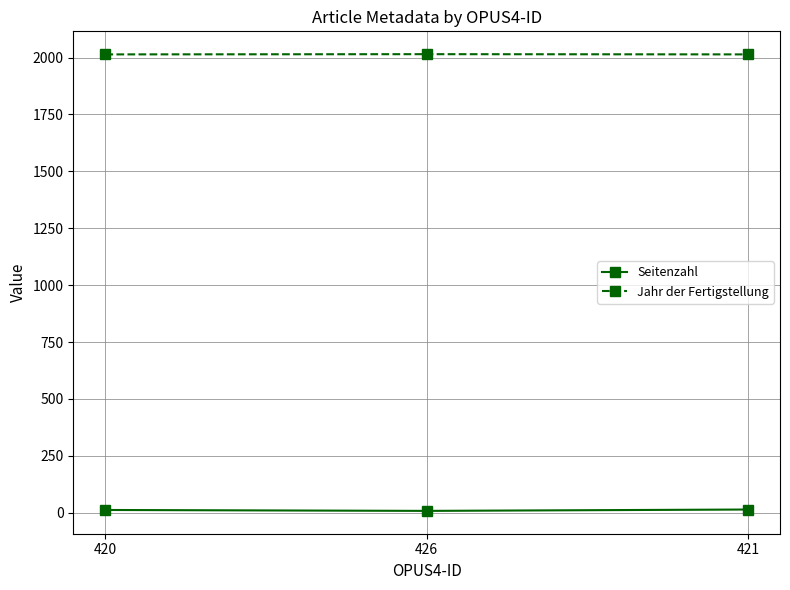

What are all the series names shown in the legend?

Seitenzahl, Jahr der Fertigstellung